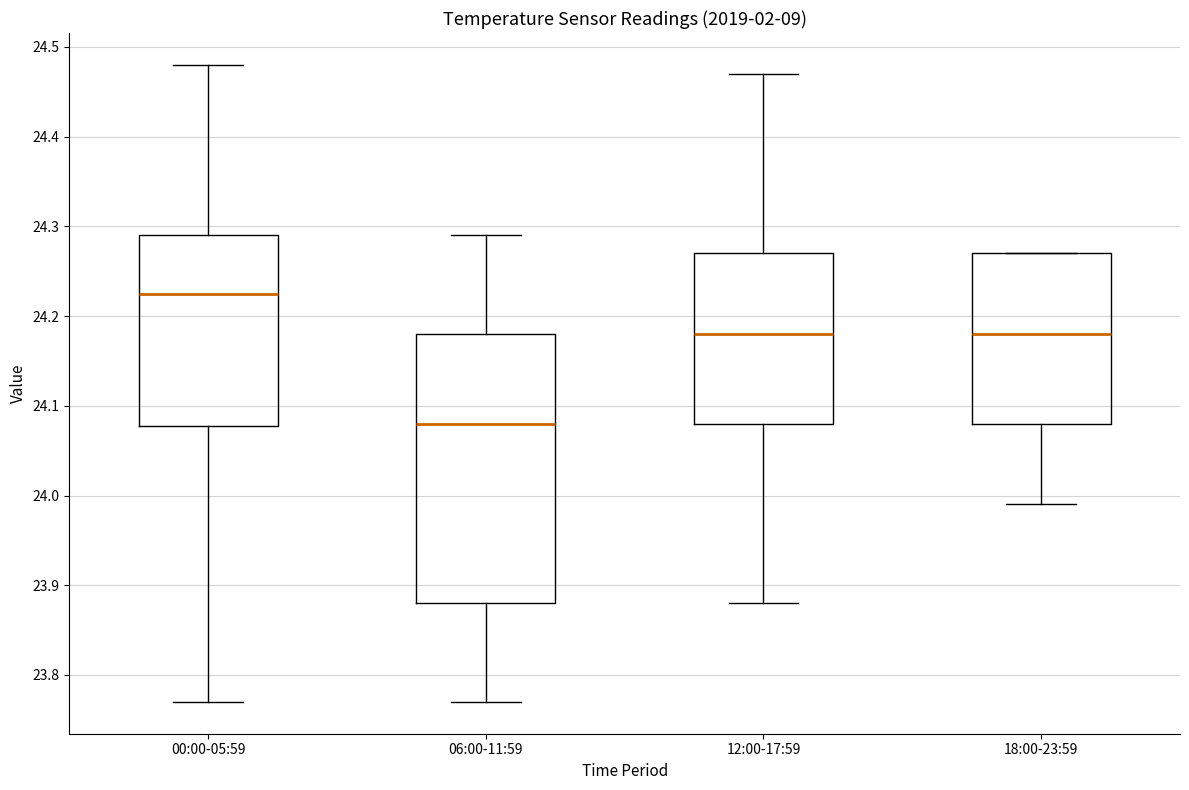

Comparing the boxes themselves (not the whiskers), which one is the tallest?

06:00-11:59